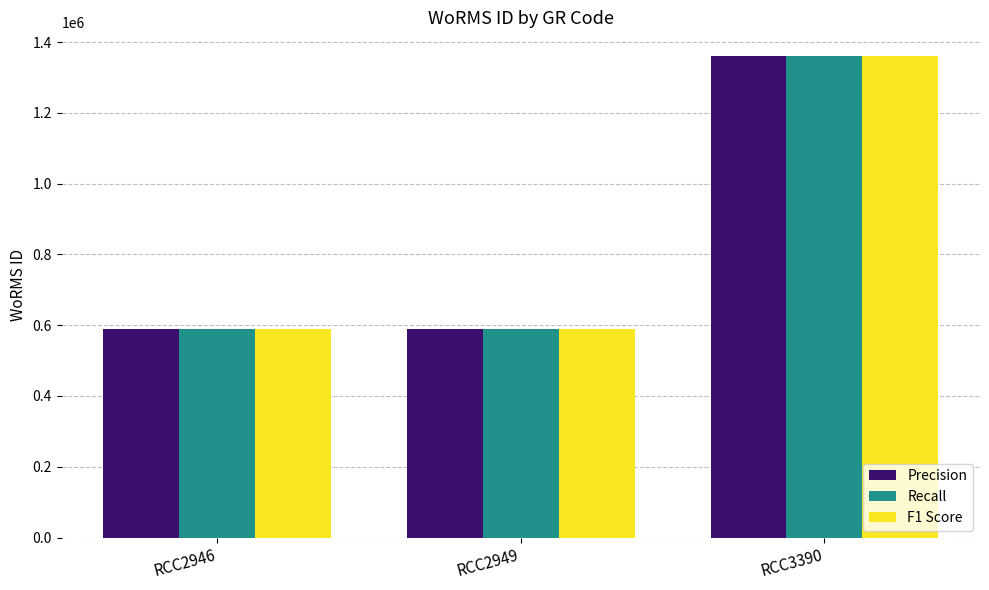

Count the number of categories in the chart.

3